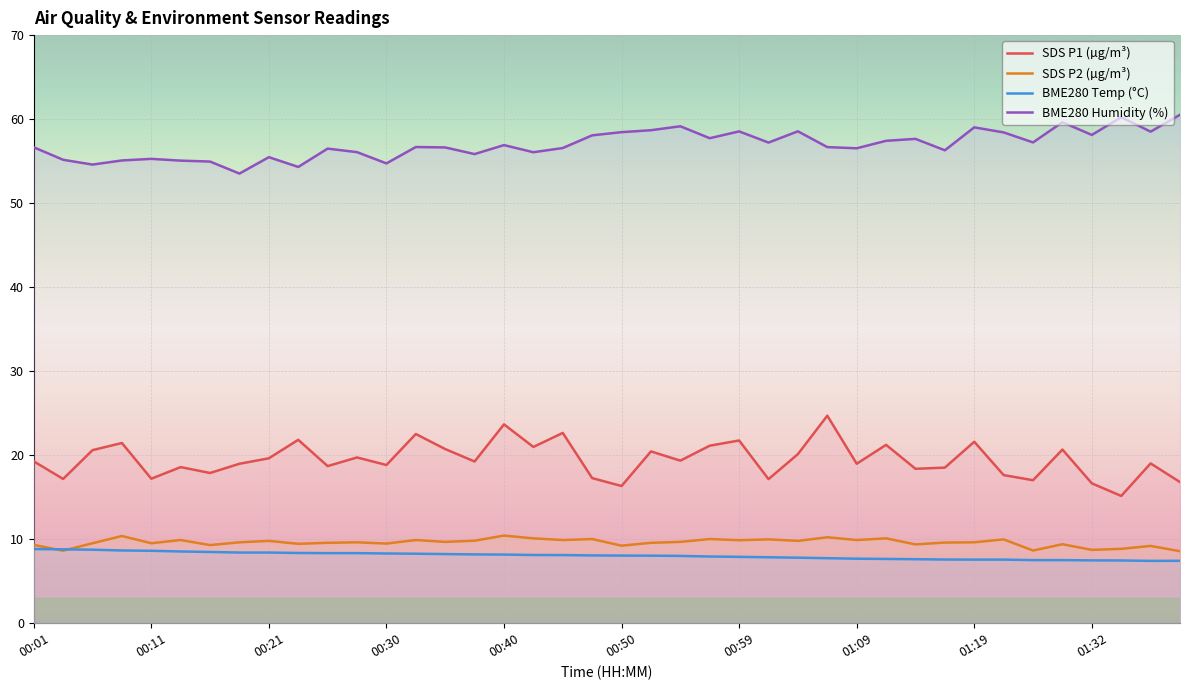

How many values in the BME280_humidity series exceed 56?

29